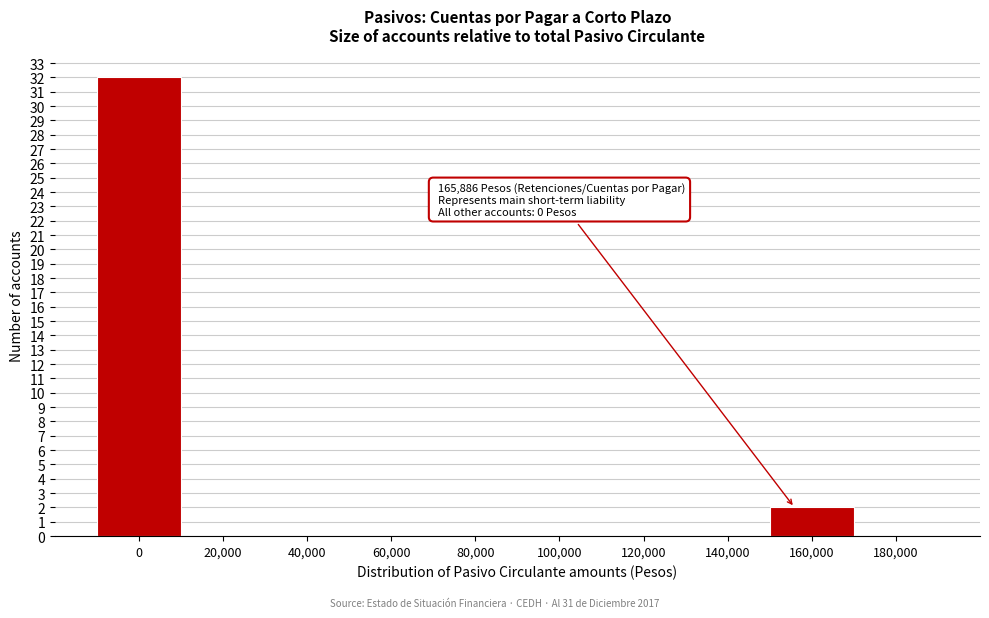

Reading right to left, extract all data points from this chart.

180,000=0	160,000=2	140,000=0	120,000=0	100,000=0	80,000=0	60,000=0	40,000=0	20,000=0	0=32